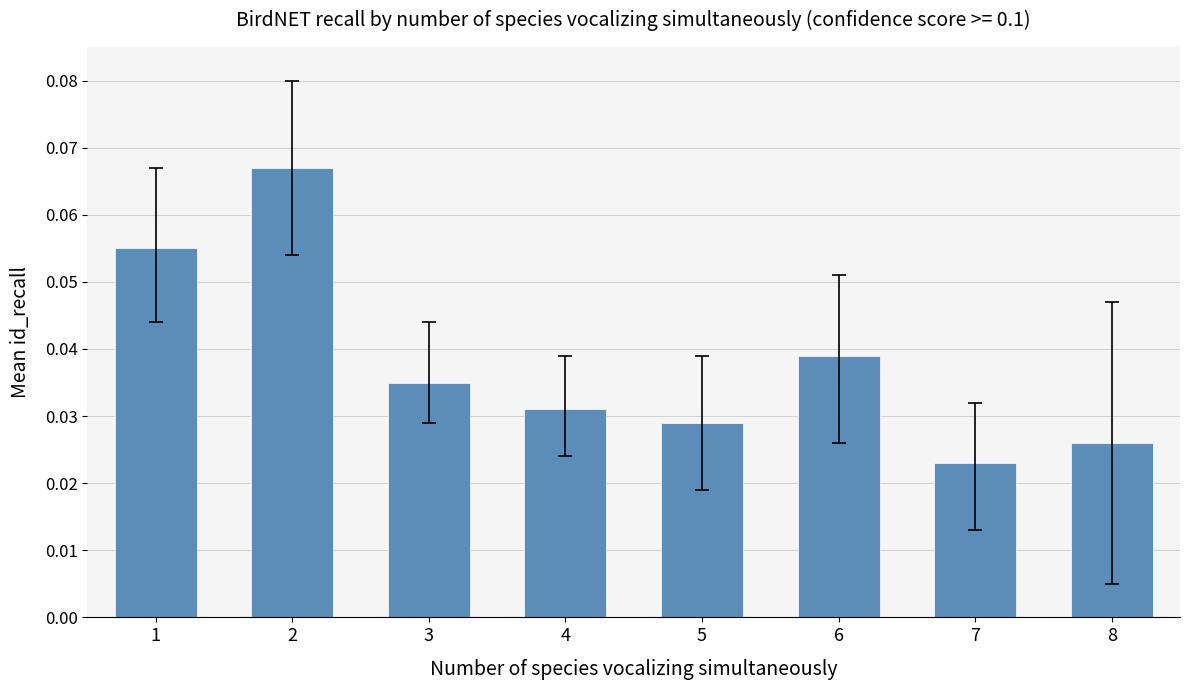

Rank the categories by value from highest to lowest.

2, 1, 6, 3, 4, 5, 8, 7